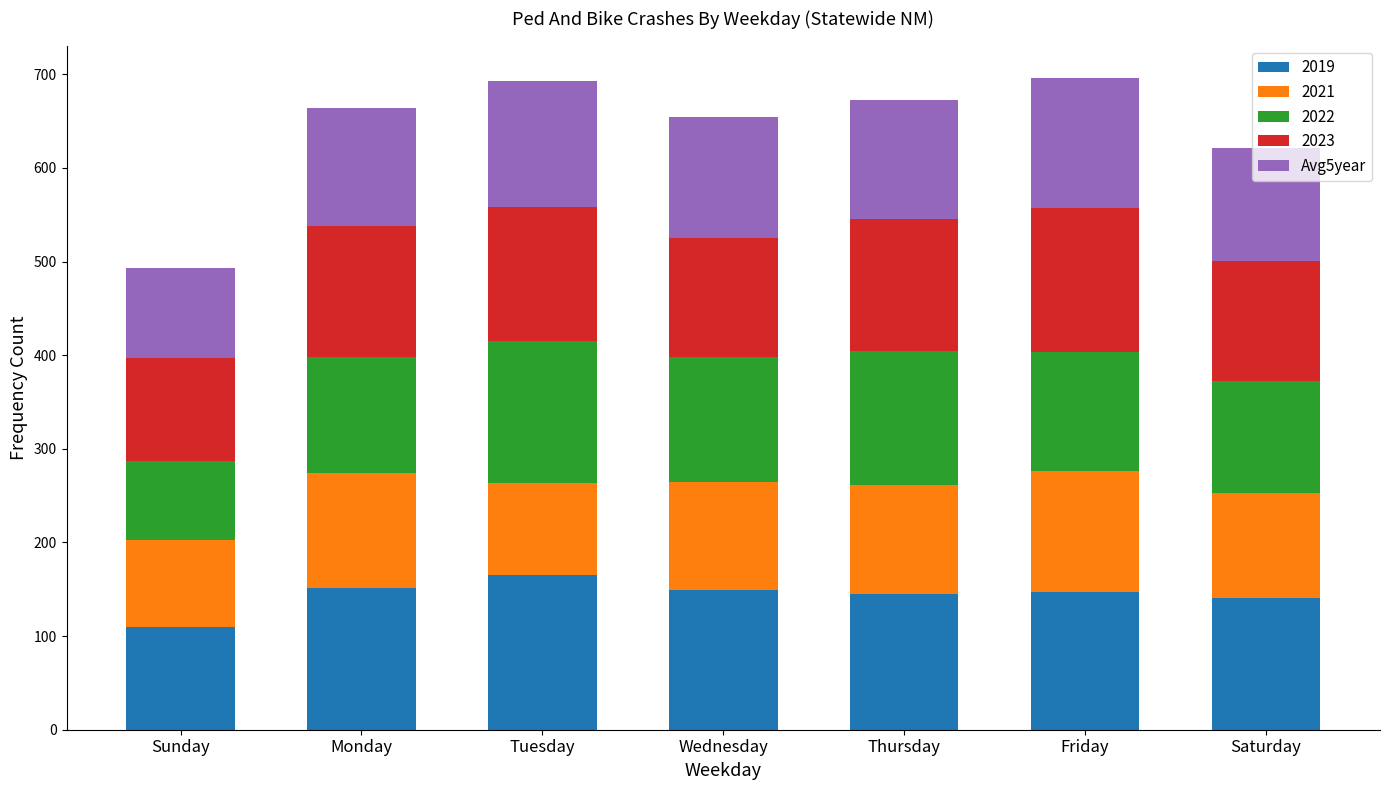

What is the lowest value of the 2019 series?

110